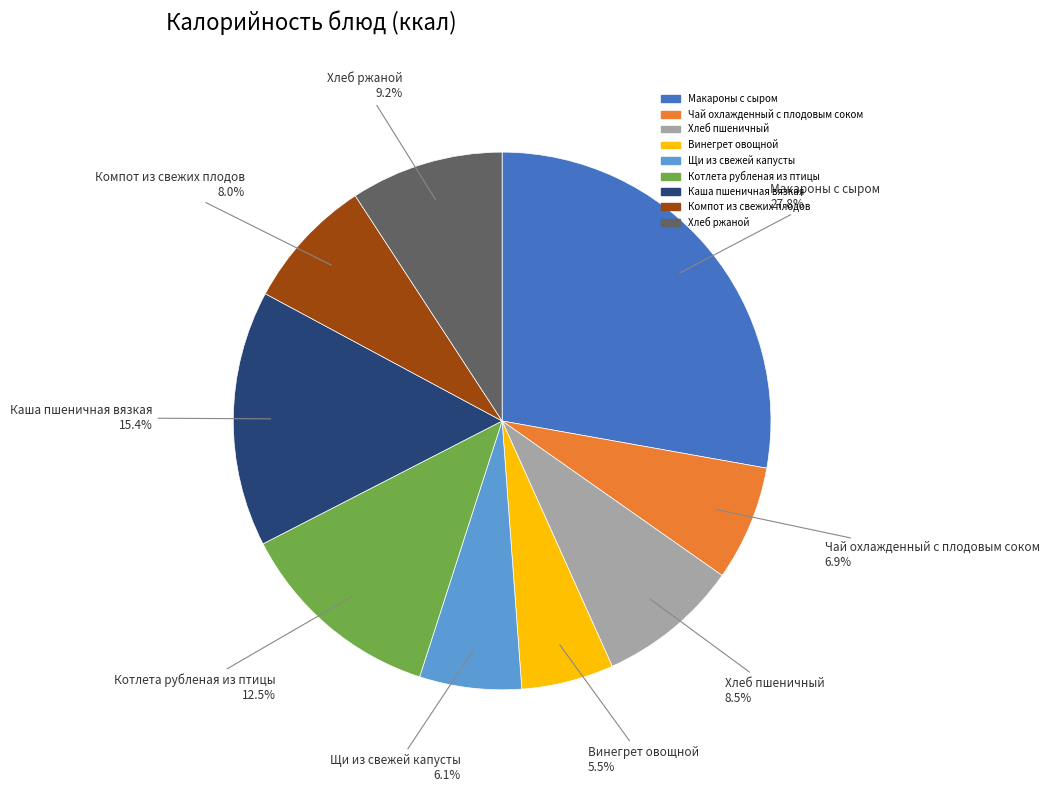

Is it true that Щи из свежей капусты is 6% of the pie?

True